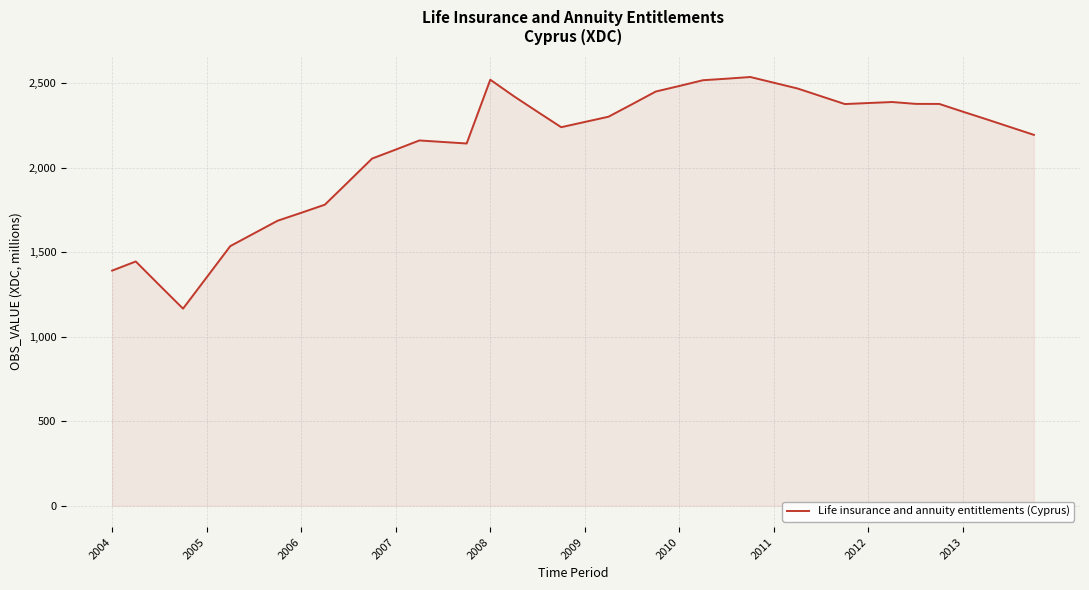

What is the difference between the maximum and minimum values?

1370.4